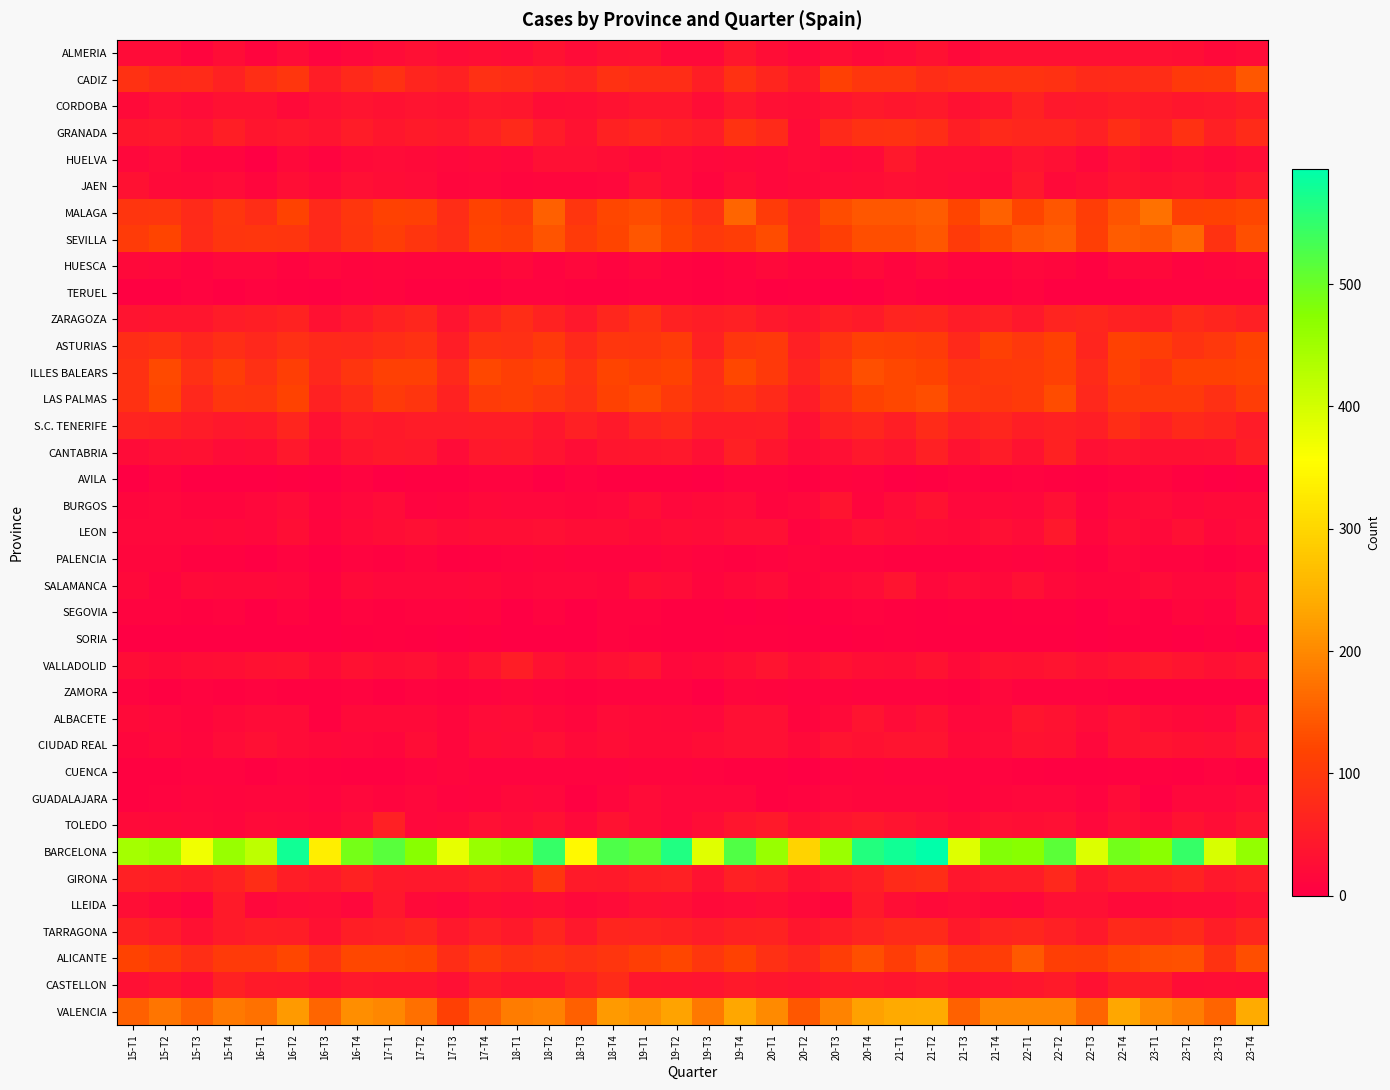

How many categories are shown in the chart?

36